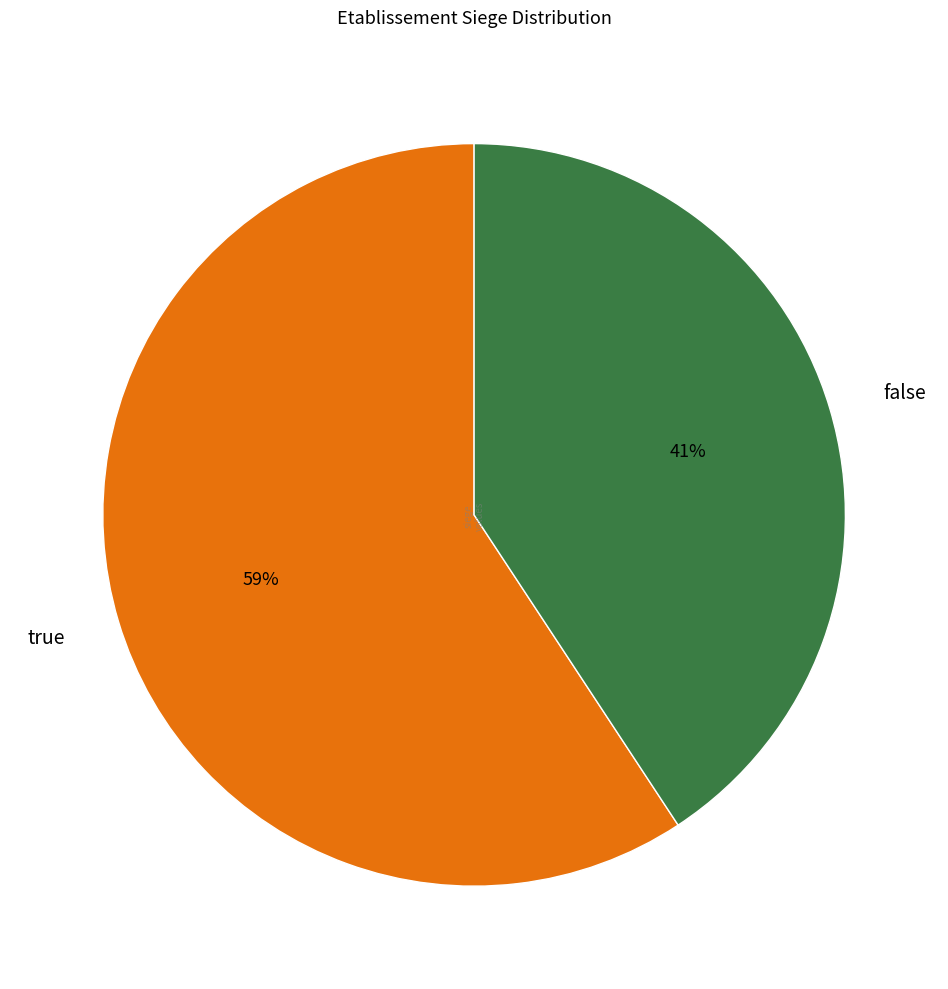

The true slice represents 59% of the pie. True or false?

True